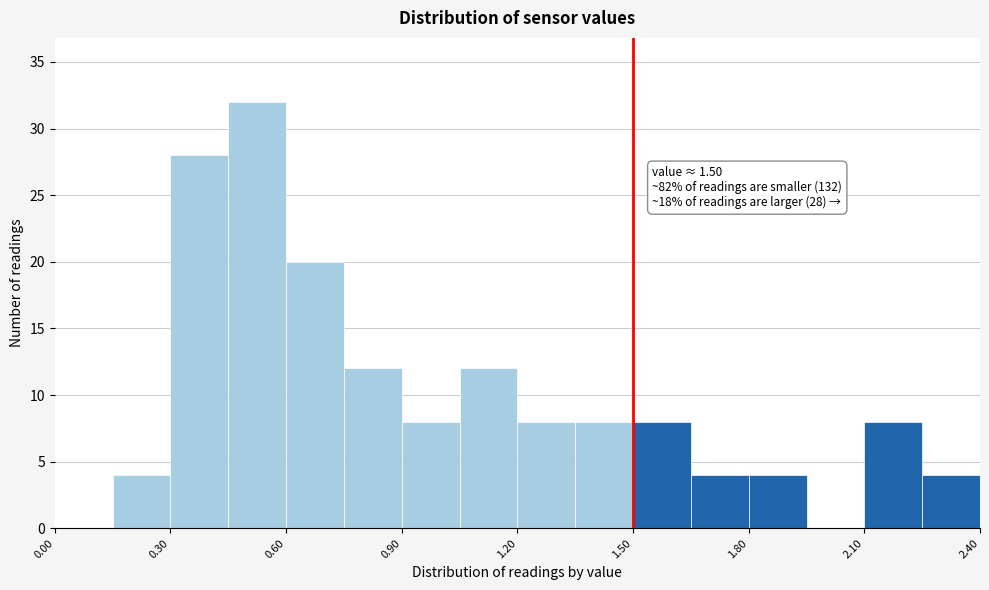

Read against the x-axis, roughly where is the centre of the tallest bar?

0.55